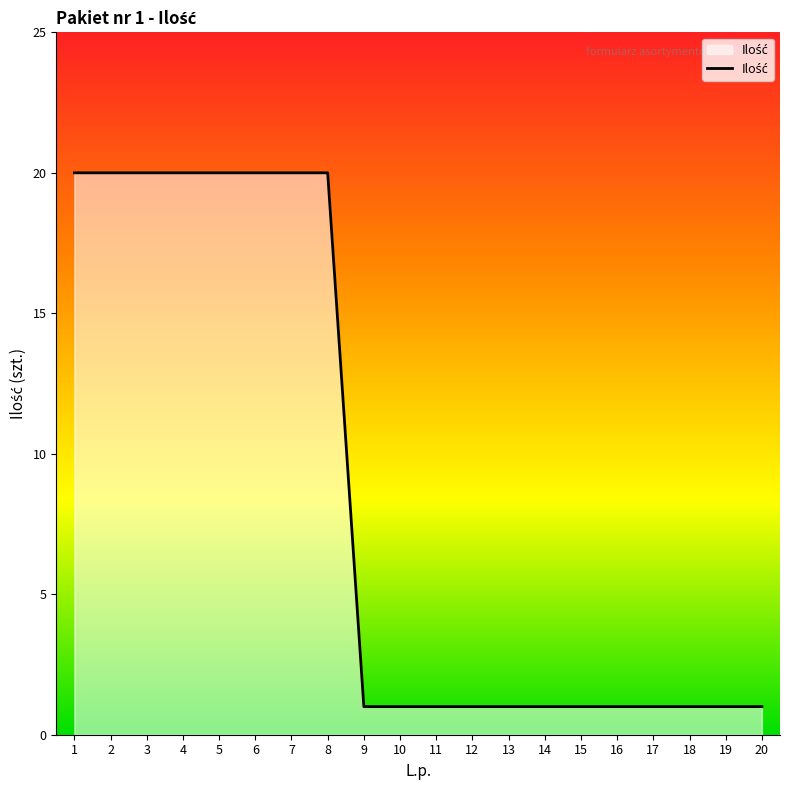

Is it true that the value at 7 is 28?

False